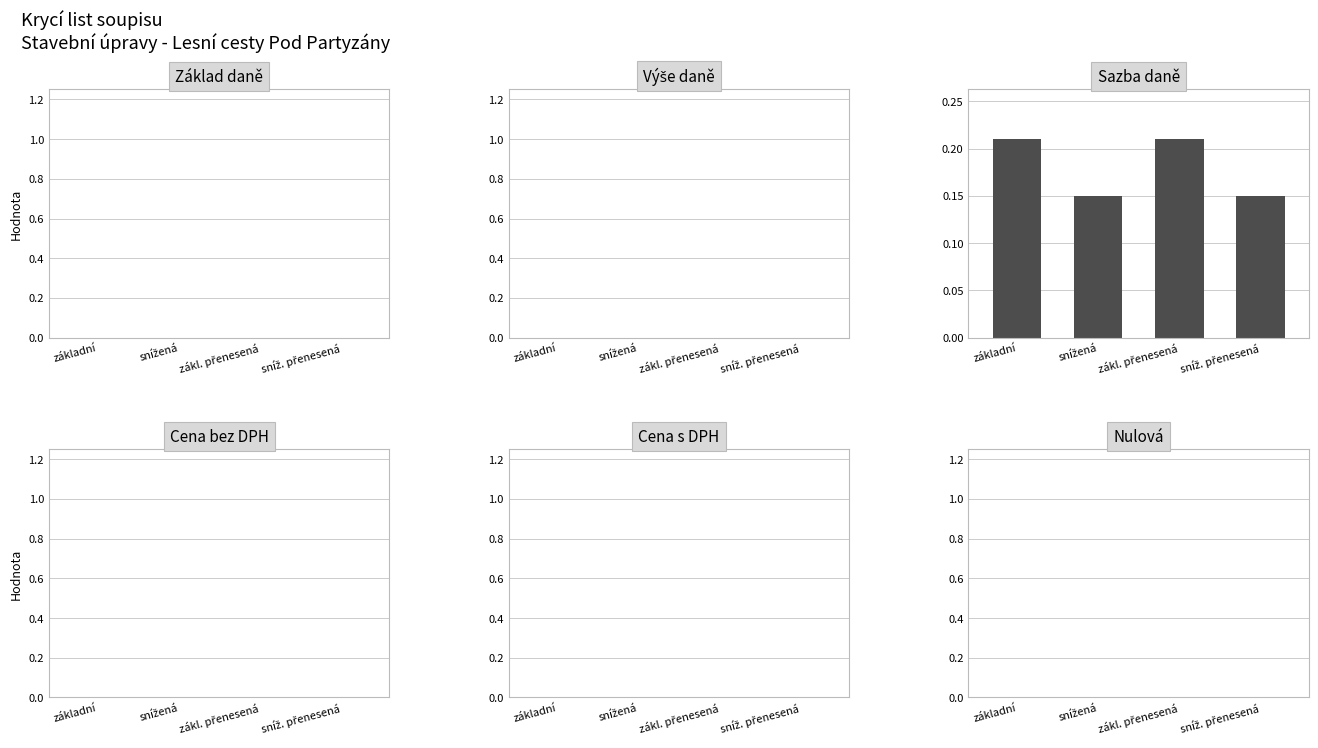

What is the sum of all values?

0.7